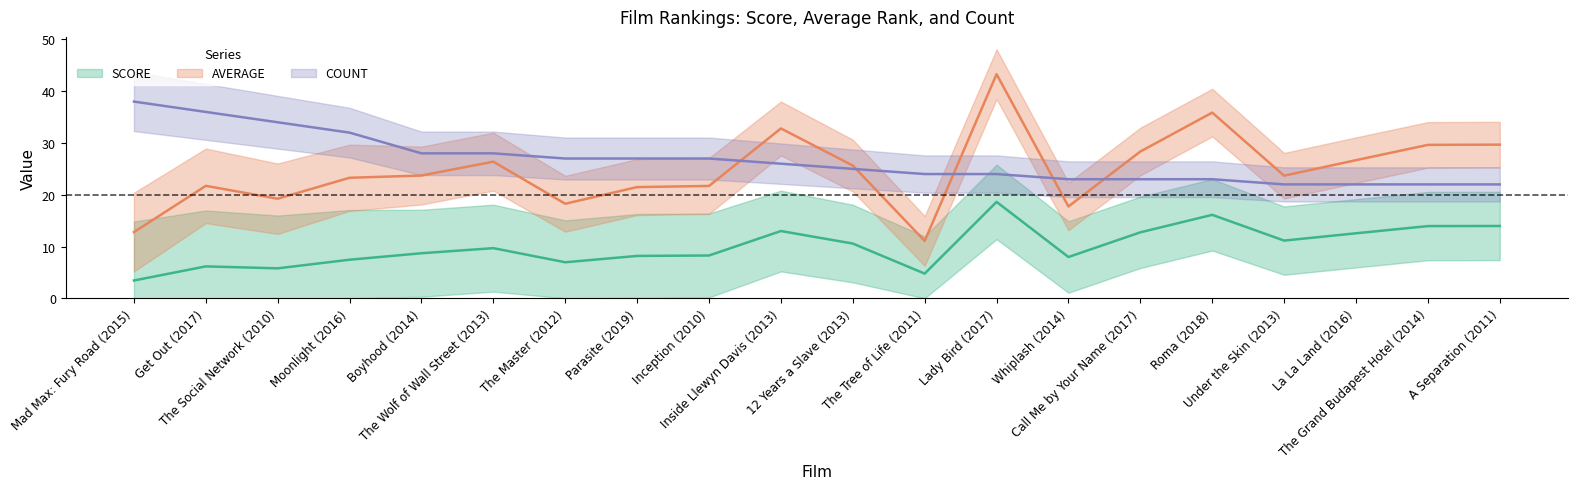

Reading left to right, list all the values displayed in this chart.

SCORE: Mad Max: Fury Road (2015)=3.4	Get Out (2017)=6.2	The Social Network (2010)=5.8	Moonlight (2016)=7.5	Boyhood (2014)=8.7	The Wolf of Wall Street (2013)=9.7	The Master (2012)=7.0	Parasite (2019)=8.2	Inception (2010)=8.3	Inside Llewyn Davis (2013)=13.0	12 Years a Slave (2013)=10.6	The Tree of Life (2011)=4.8	Lady Bird (2017)=18.6	Whiplash (2014)=8.0	Call Me by Your Name (2017)=12.7	Roma (2018)=16.1	Under the Skin (2013)=11.1	La La Land (2016)=12.6	The Grand Budapest Hotel (2014)=13.9	A Separation (2011)=14.0
AVERAGE: Mad Max: Fury Road (2015)=12.8	Get Out (2017)=21.7	The Social Network (2010)=19.2	Moonlight (2016)=23.3	Boyhood (2014)=23.7	The Wolf of Wall Street (2013)=26.4	The Master (2012)=18.3	Parasite (2019)=21.5	Inception (2010)=21.7	Inside Llewyn Davis (2013)=32.8	12 Years a Slave (2013)=25.6	The Tree of Life (2011)=11.1	Lady Bird (2017)=43.3	Whiplash (2014)=17.7	Call Me by Your Name (2017)=28.3	Roma (2018)=35.9	Under the Skin (2013)=23.7	La La Land (2016)=26.7	The Grand Budapest Hotel (2014)=29.6	A Separation (2011)=29.7
COUNT: Mad Max: Fury Road (2015)=38.0	Get Out (2017)=36.0	The Social Network (2010)=34.0	Moonlight (2016)=32.0	Boyhood (2014)=28.0	The Wolf of Wall Street (2013)=28.0	The Master (2012)=27.0	Parasite (2019)=27.0	Inception (2010)=27.0	Inside Llewyn Davis (2013)=26.0	12 Years a Slave (2013)=25.0	The Tree of Life (2011)=24.0	Lady Bird (2017)=24.0	Whiplash (2014)=23.0	Call Me by Your Name (2017)=23.0	Roma (2018)=23.0	Under the Skin (2013)=22.0	La La Land (2016)=22.0	The Grand Budapest Hotel (2014)=22.0	A Separation (2011)=22.0